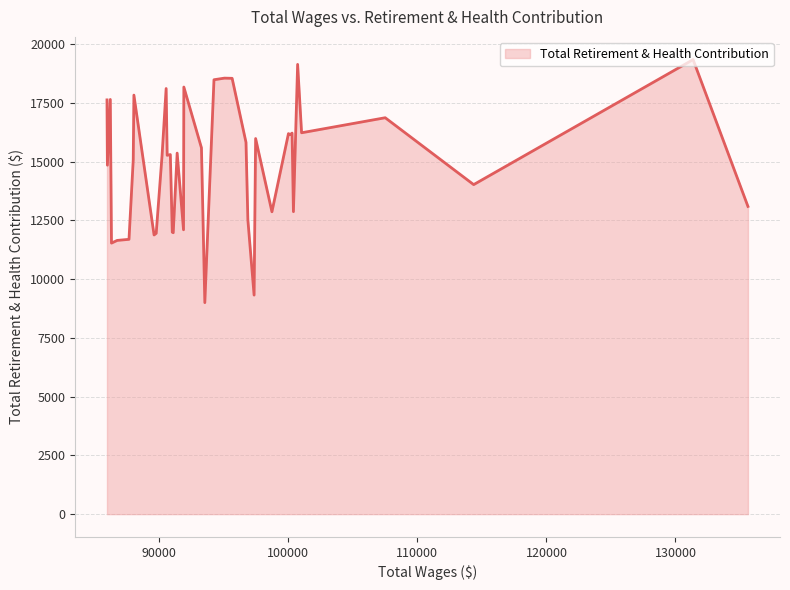

What is the greatest value displayed?

19341